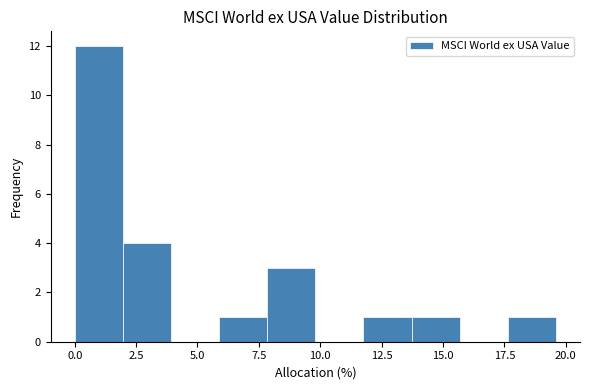

Around what value on the x-axis is the tallest bar? Give the approximate position of its centre, as read against the axis.

1.0